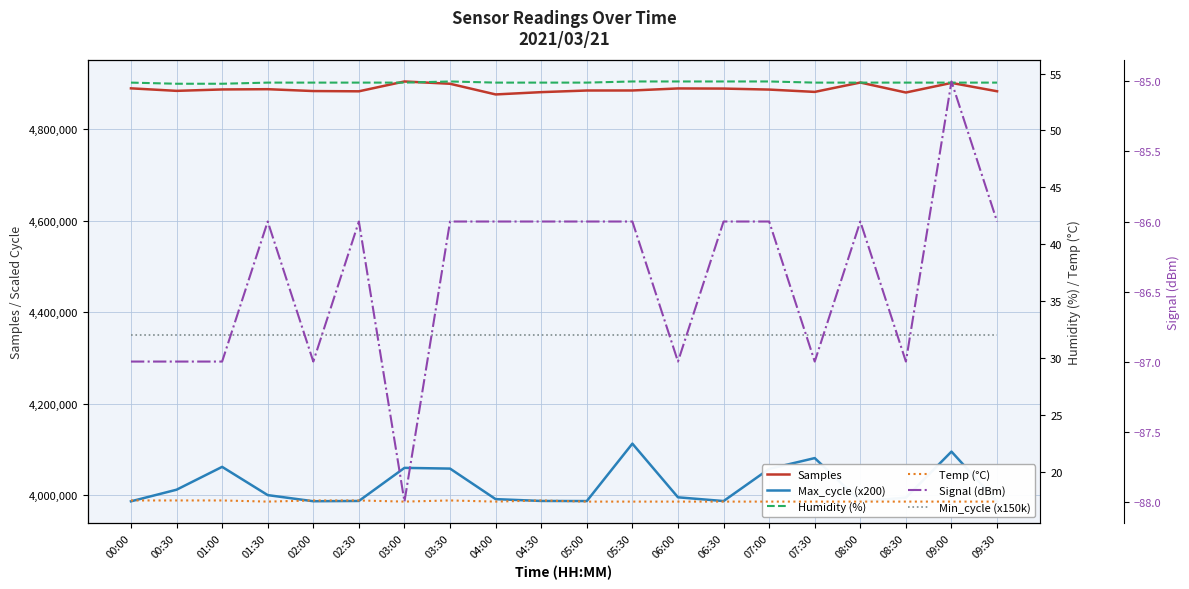

At how many categories does at least one series exceed 3173311?

20